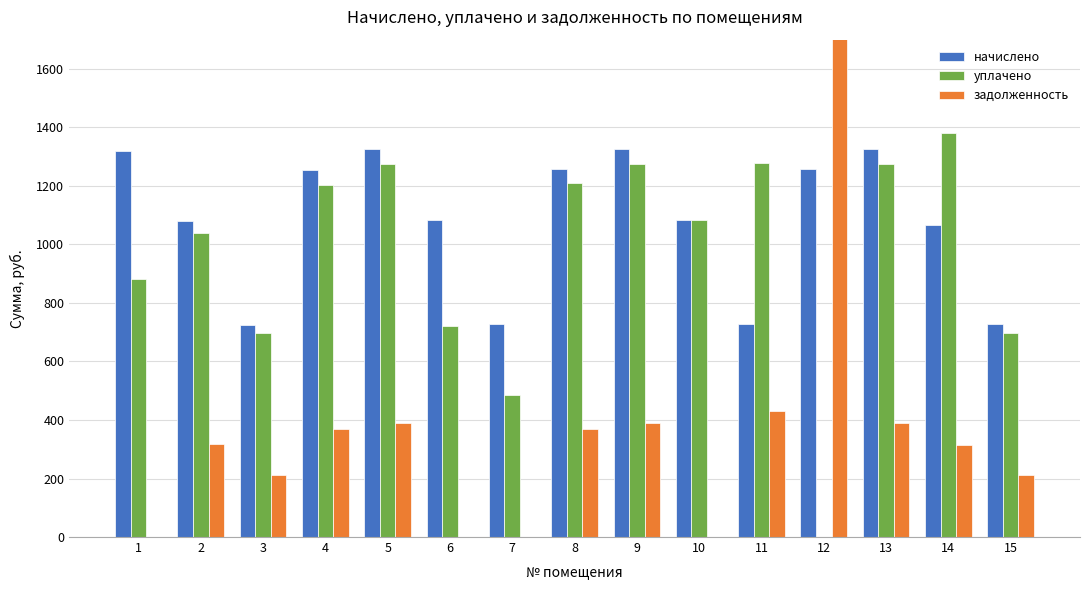

Between 4 and 8, which series saw the biggest shift?

начислено